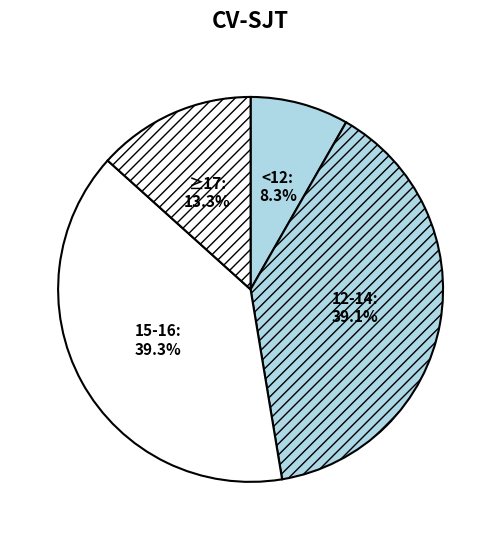

Is there any slice that represents more than half of the pie?

No